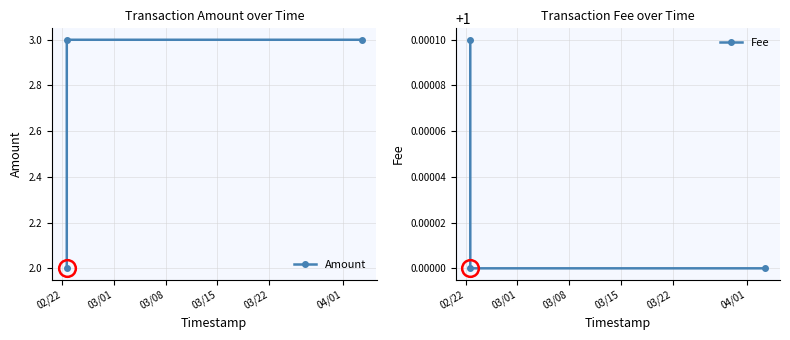

The value of Fee at 03/08 is 0.6. True or false?

False